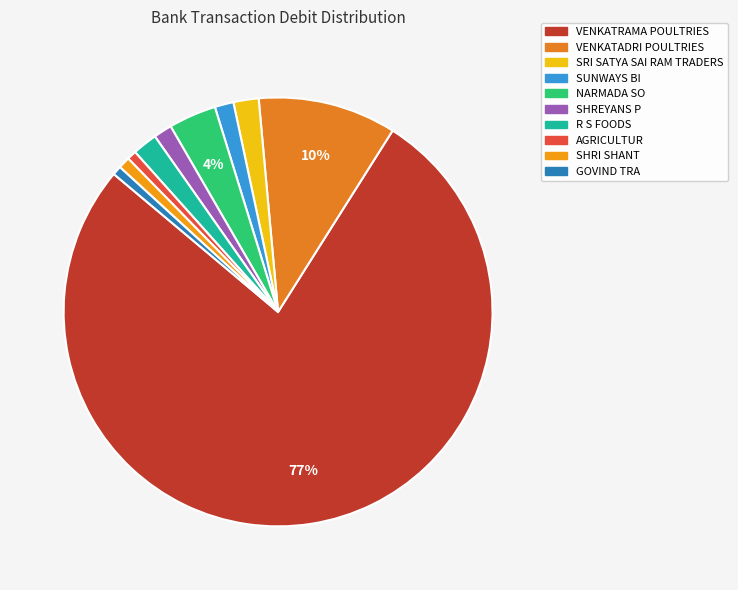

How many slices are in this pie chart?

10